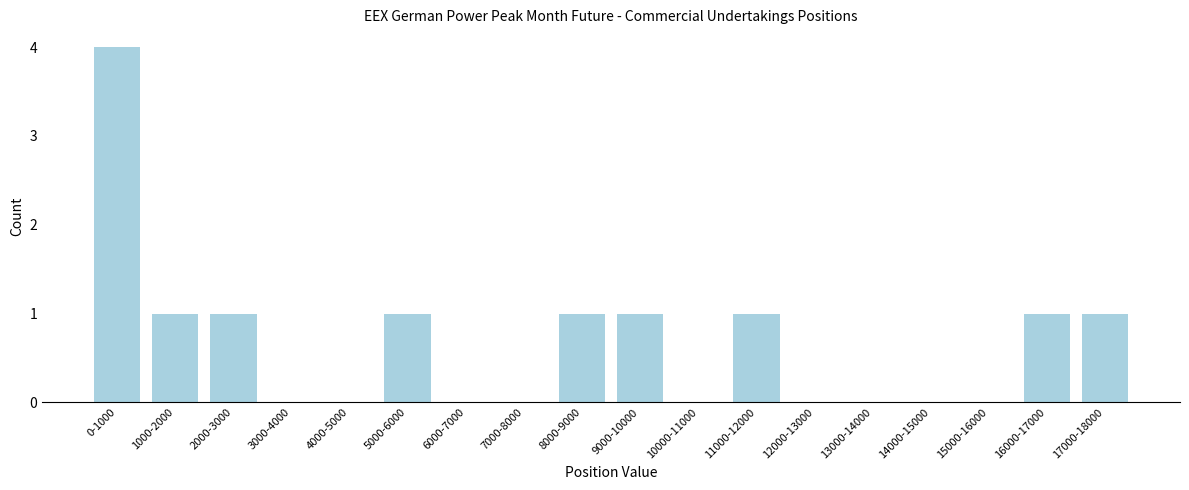

Reading right to left, transcribe all the data shown in this chart.

17000-18000=1	16000-17000=1	15000-16000=0	14000-15000=0	13000-14000=0	12000-13000=0	11000-12000=1	10000-11000=0	9000-10000=1	8000-9000=1	7000-8000=0	6000-7000=0	5000-6000=1	4000-5000=0	3000-4000=0	2000-3000=1	1000-2000=1	0-1000=4